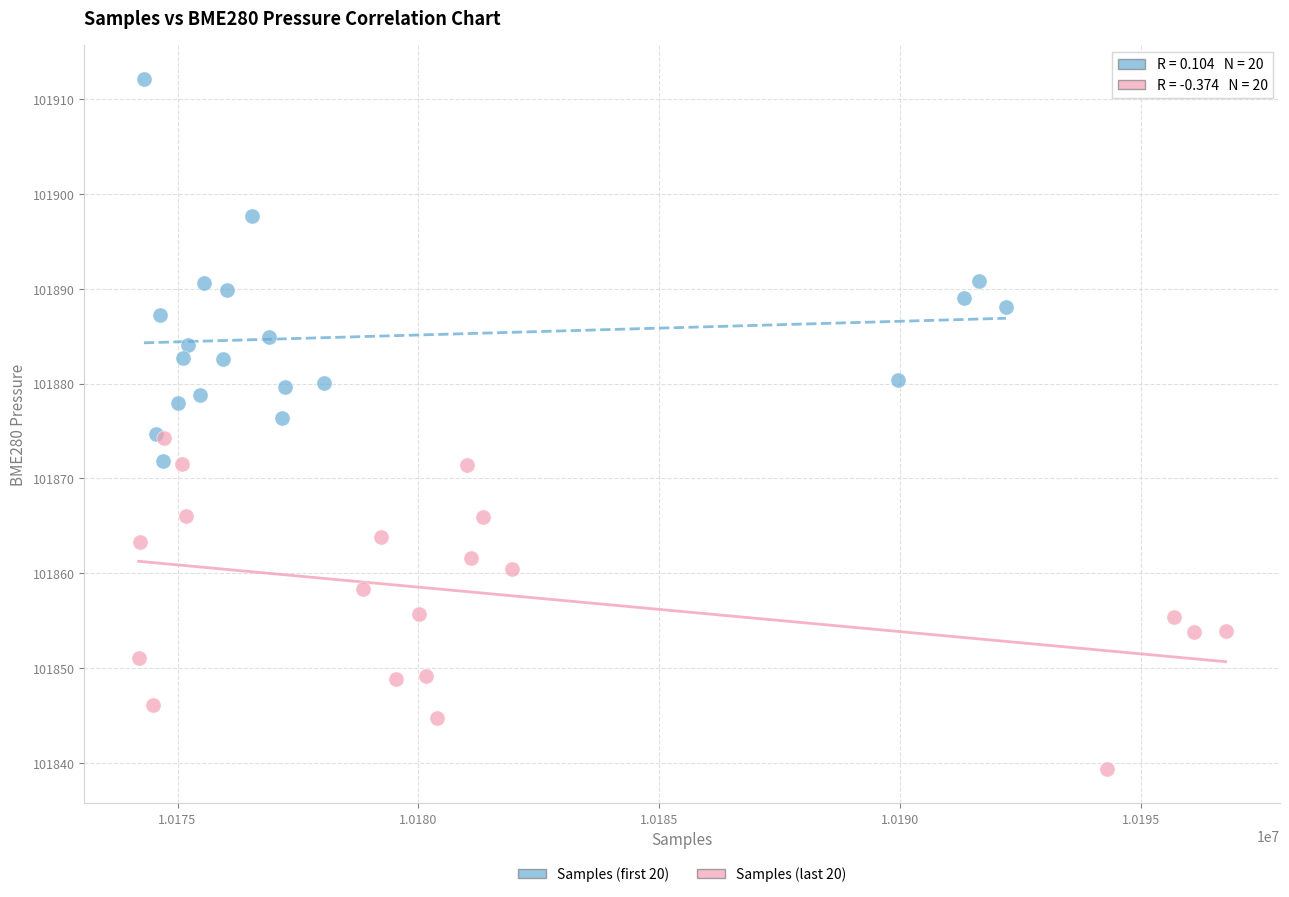

Which series reaches the minimum Y coordinate?

Samples (last 20)